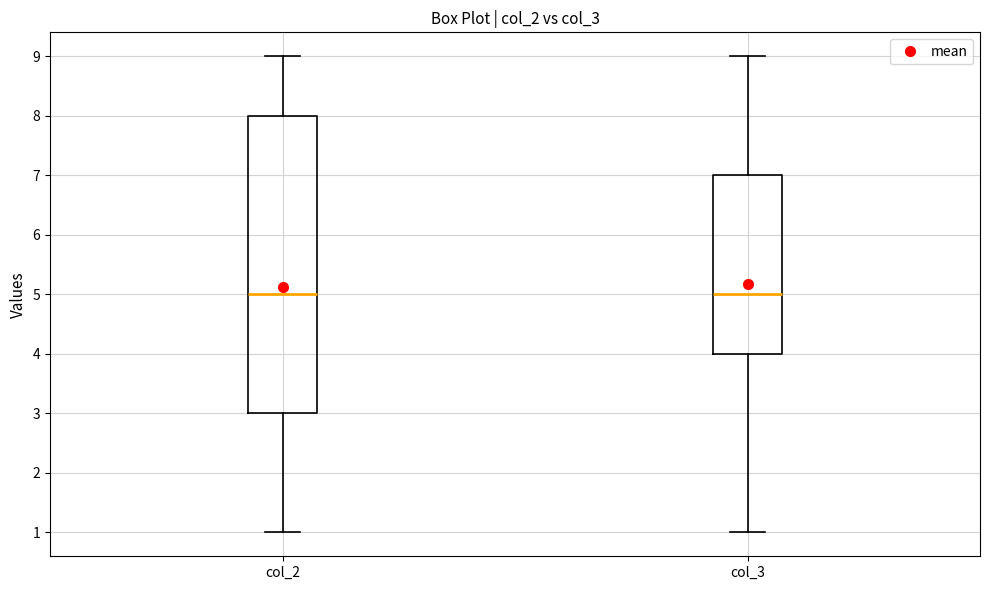

Reading left to right, read every box against the y-axis: the position of its median line, the range the box covers, and the ends of its whiskers. The values are not printed on the chart, so give them approximately, as read against the axis.

col_2: median 5, box 3 to 8, whiskers 1 to 9
col_3: median 5, box 4 to 7, whiskers 1 to 9